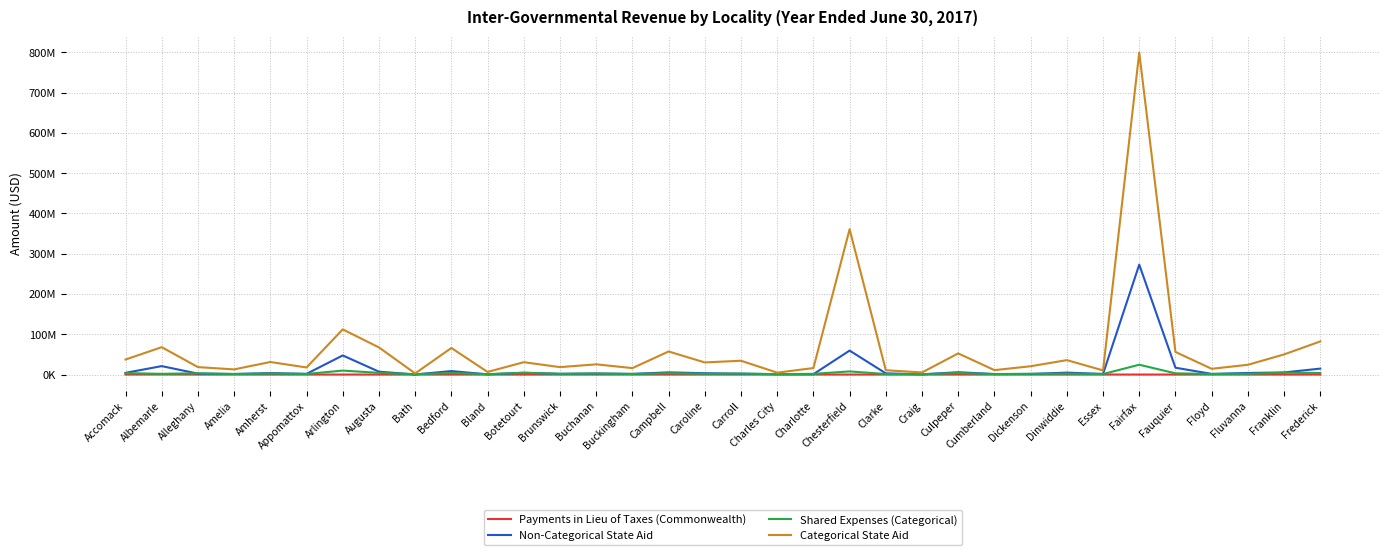

Is this an area chart (filled region under the line)?

No